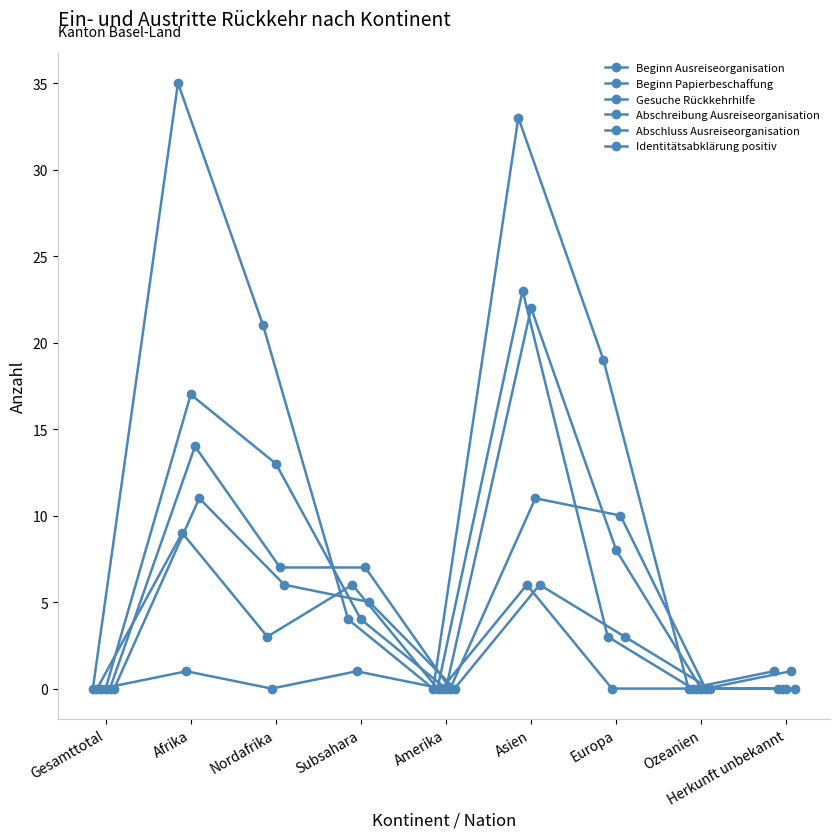

Which series has the largest total across all categories?

Beginn Ausreiseorganisation